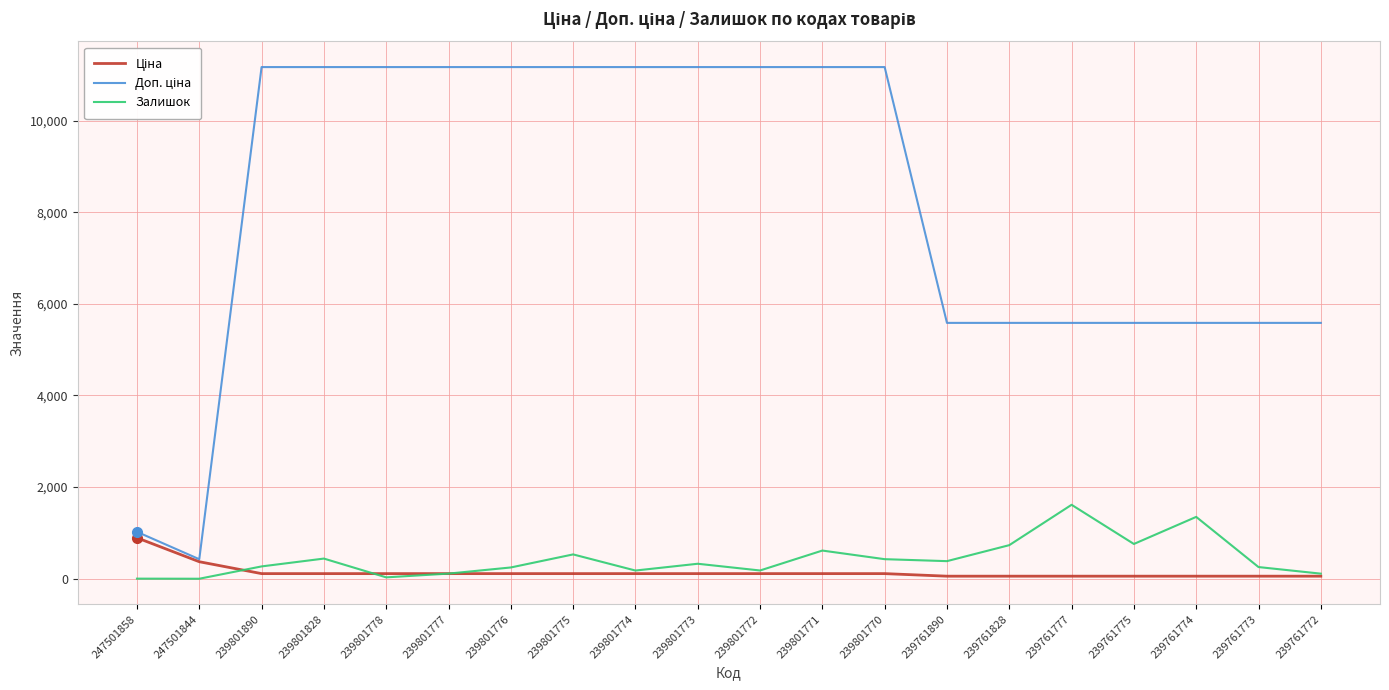

What is the maximum value shown in the chart?

11169.0